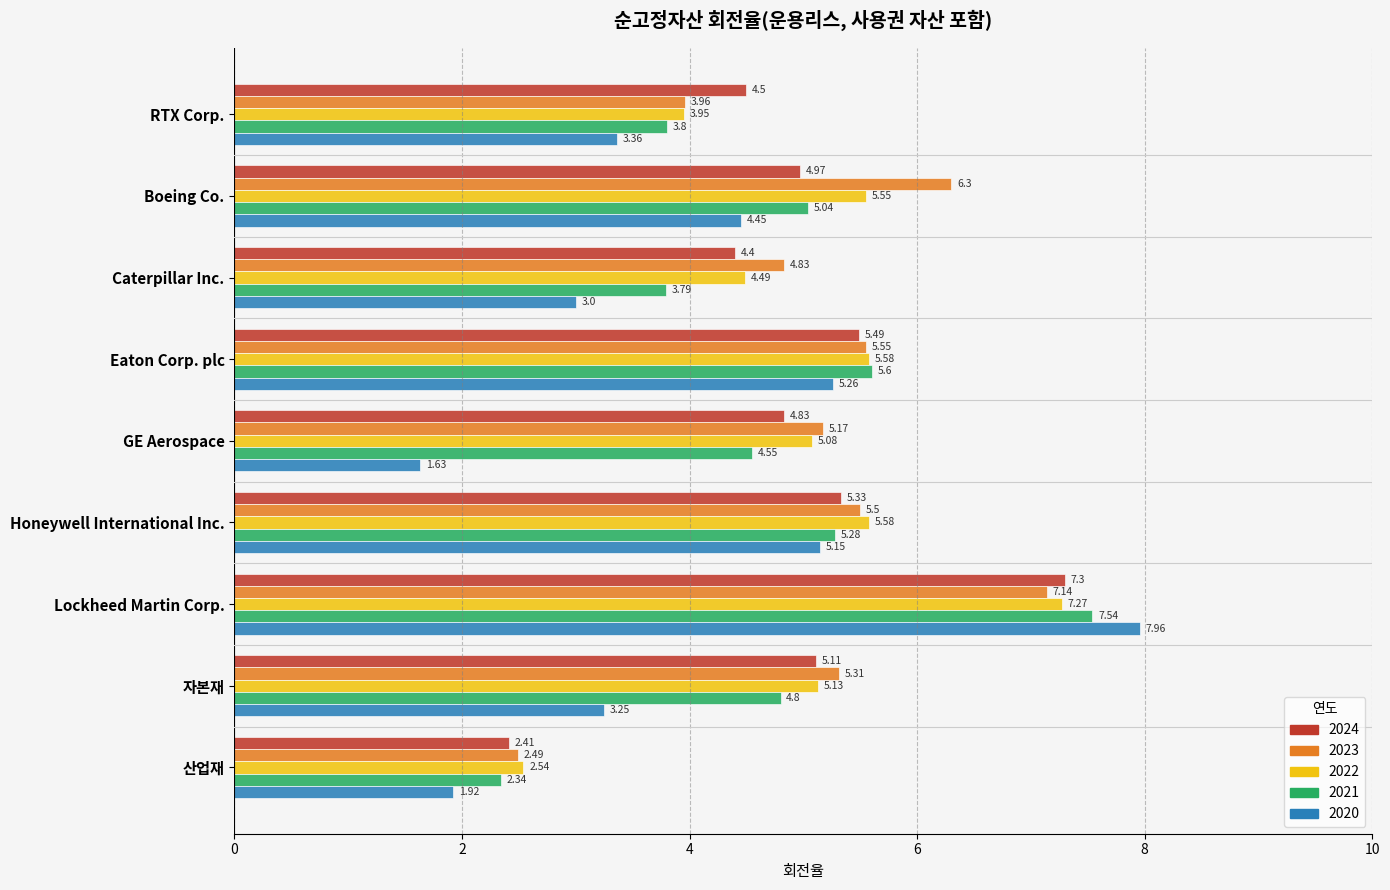

How many series are shown in this chart?

5